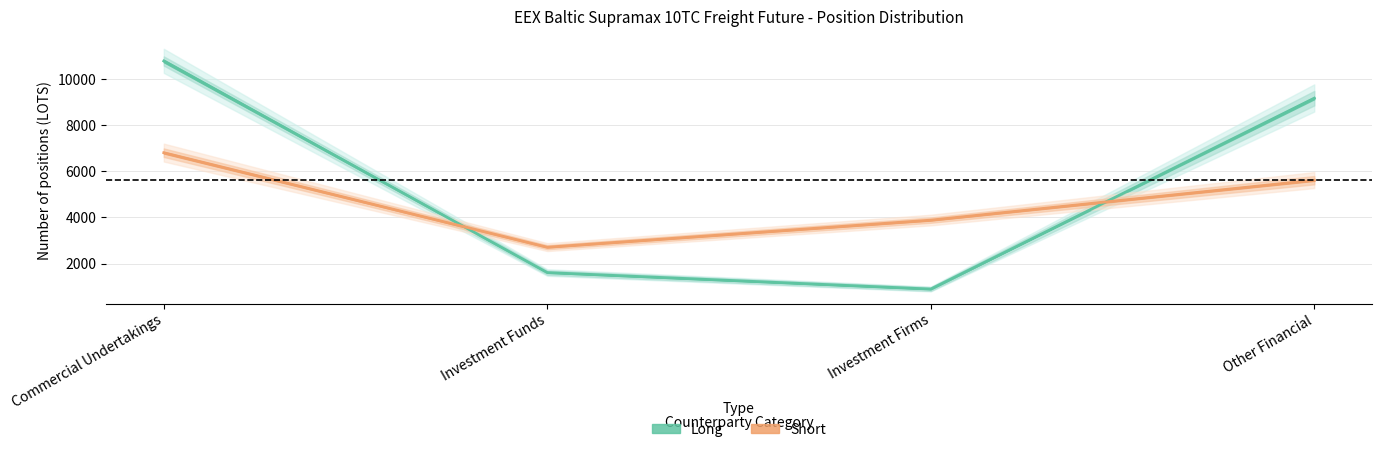

How many interior local valleys does the Short series have?

1